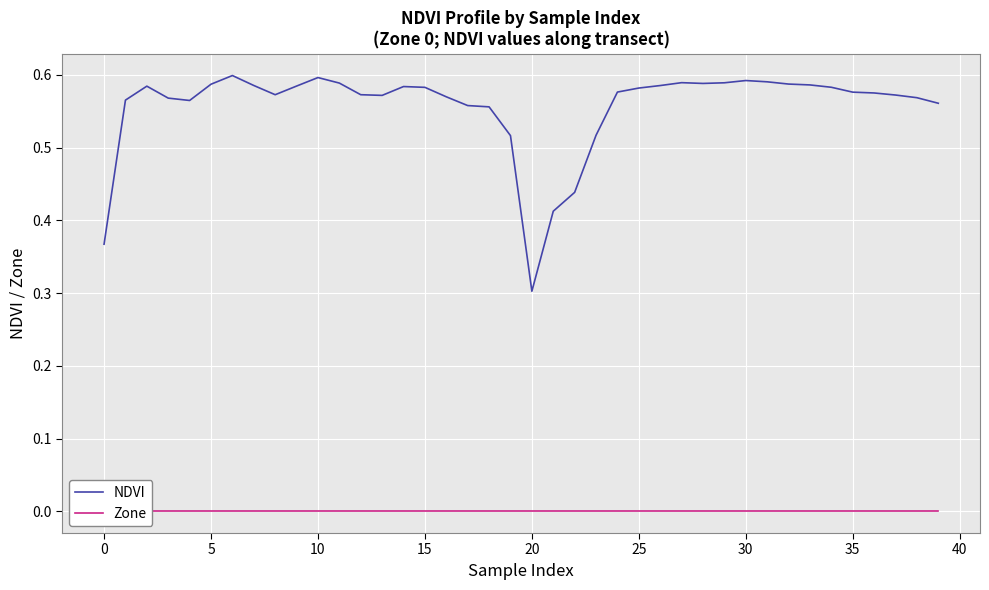

The NDVI series shows 0.2 at 37. True or false?

False